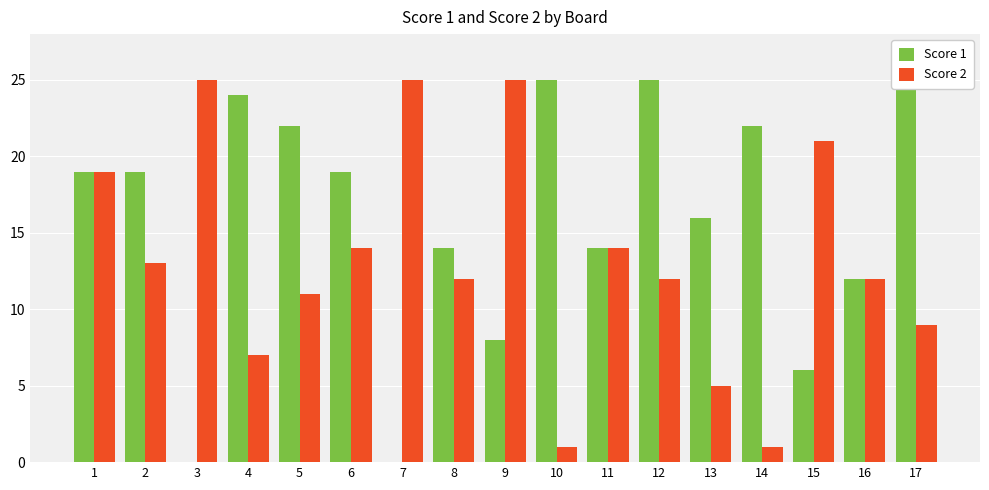

Reading left to right, transcribe all the data shown in this chart.

Score 1: 19	19	0	24	22	19	0	14	8	25	14	25	16	22	6	12	25
Score 2: 19	13	25	7	11	14	25	12	25	1	14	12	5	1	21	12	9